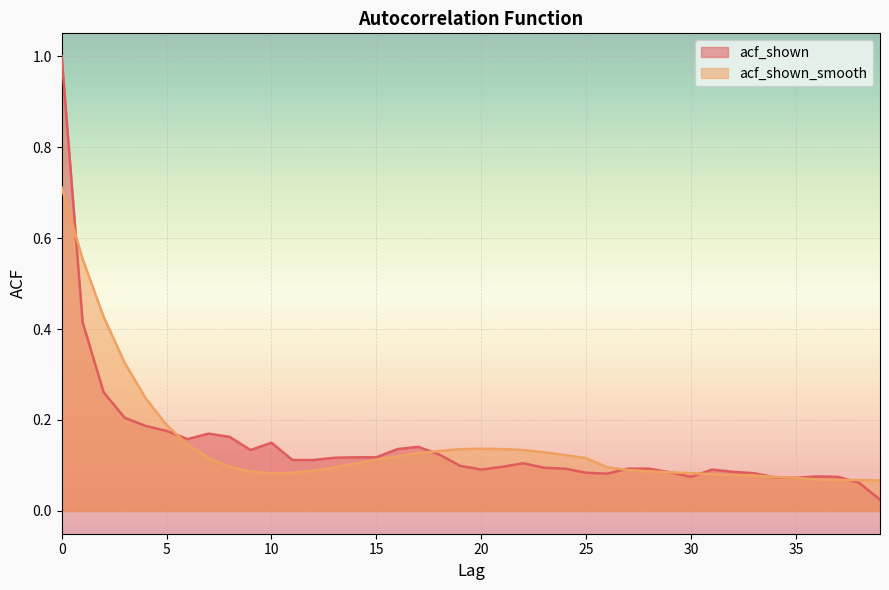

What is the value of the acf_shown_smooth point at the 15th from the left?

0.1